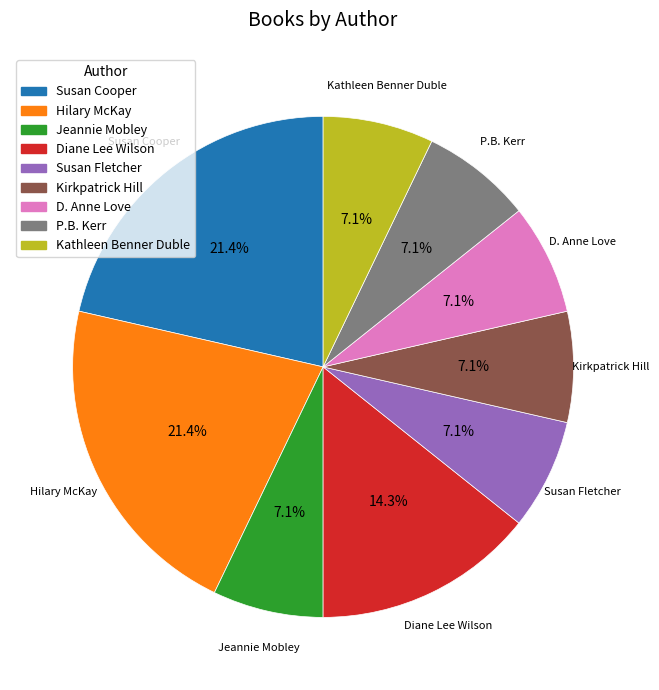

To the nearest percent, what is the combined percentage of Kathleen Benner Duble and Jeannie Mobley?

14%